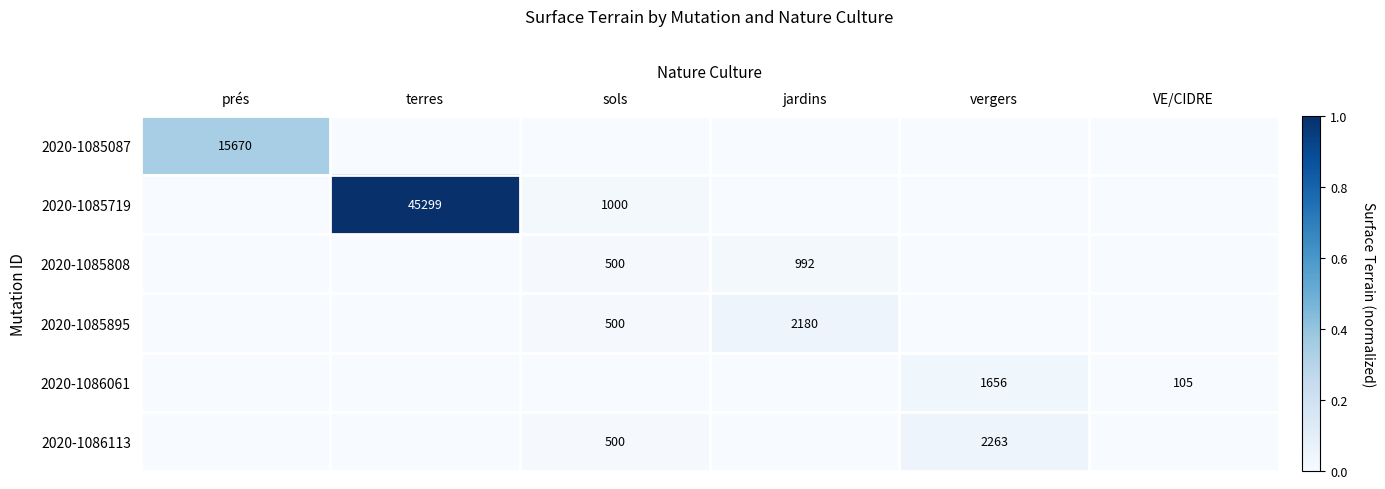

True or false: 2020-1085719 has a value of 1680 at sols.

False